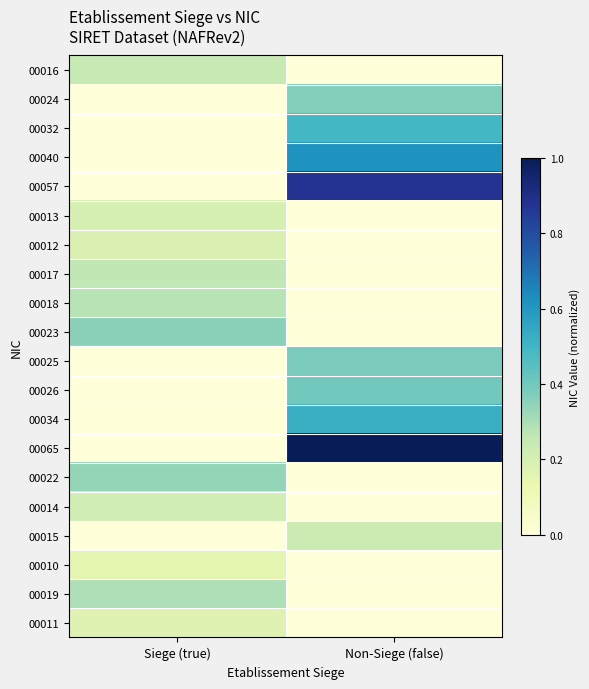

Which series has the largest range (max minus min)?

00065